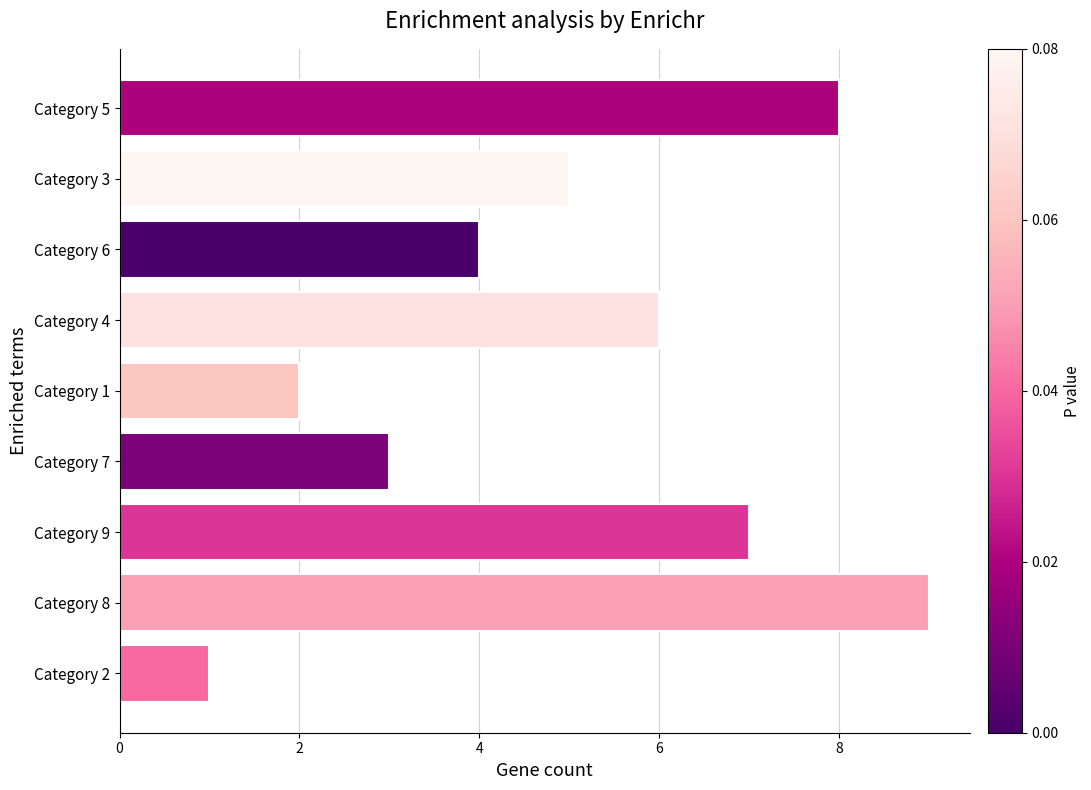

What is the label of the 4th bar from the bottom?

Category 7